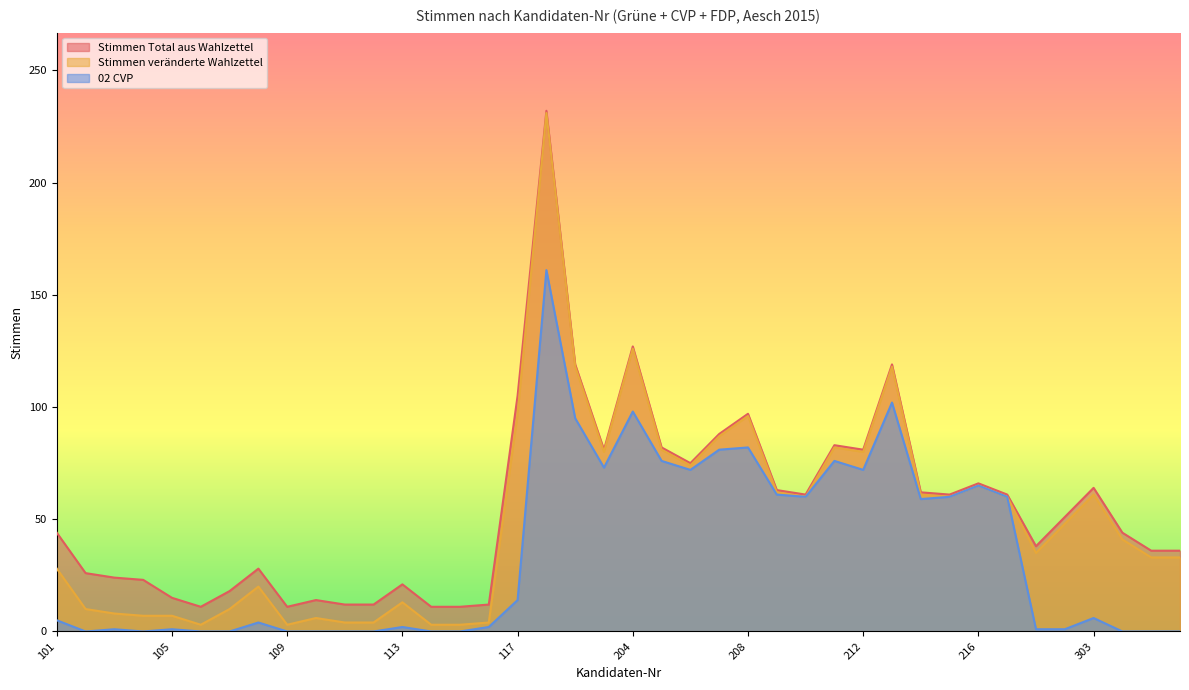

What is the difference between the highest and lowest values at 207?

7